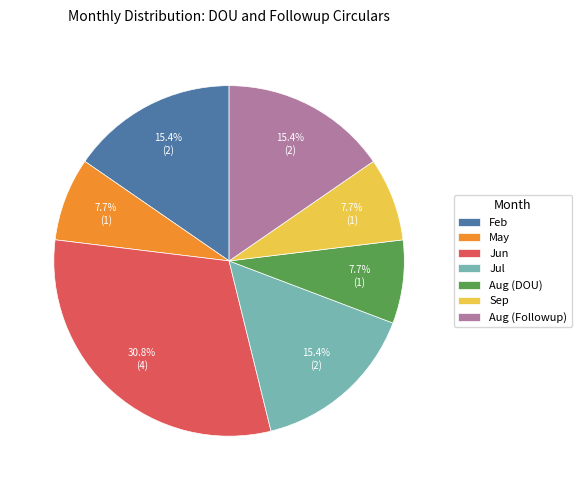

What is the largest slice in the pie chart?

Jun